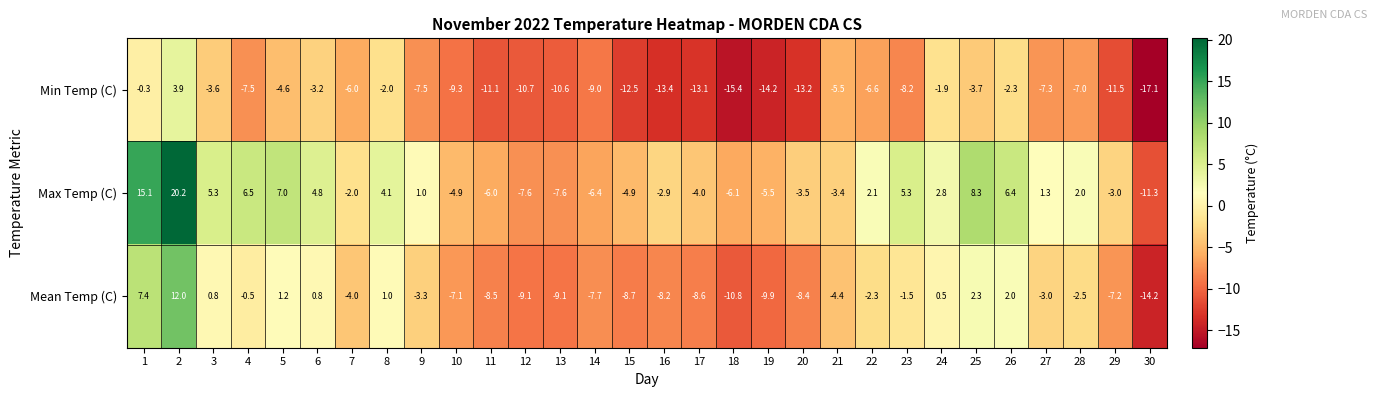

Which series changed the most between 22 and 24?

Min Temp (C)